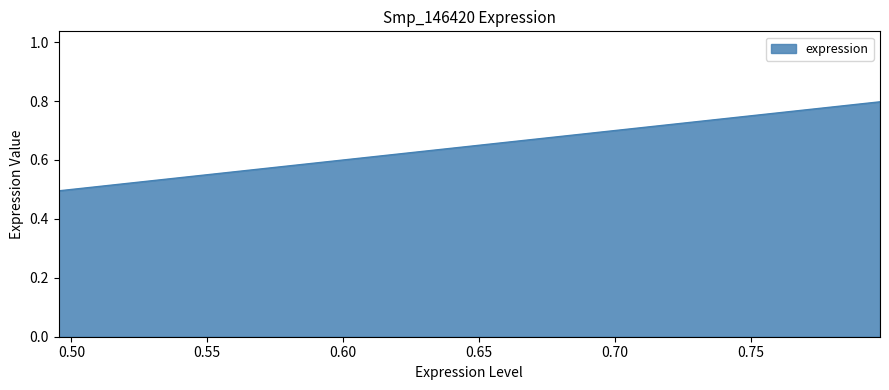

How many values are between 0 and 1?

3